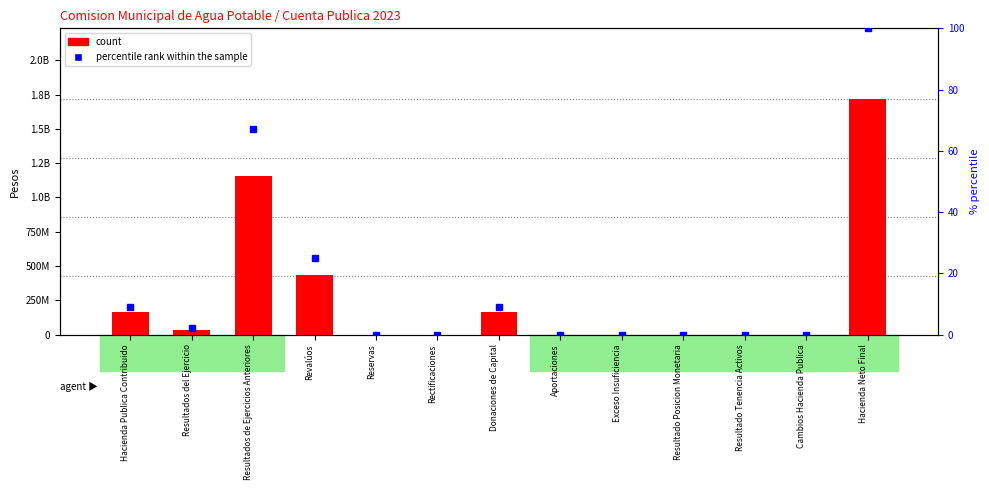

Rank the series by their average value, from lowest to highest.

percentile rank within the sample, count